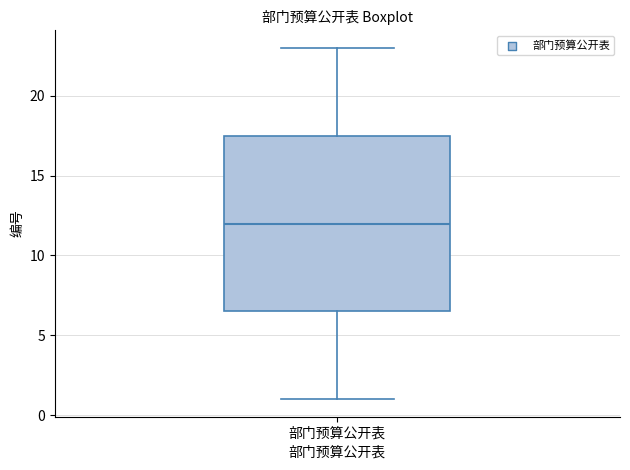

Transcribe this box plot: give where the median line is, the range the box spans, and where the two whiskers end, as read against the y-axis. The values are not printed on the chart, so give them approximately, as read against the axis.

median 12.0, box 6.5 to 17.5, whiskers 1.0 to 23.0